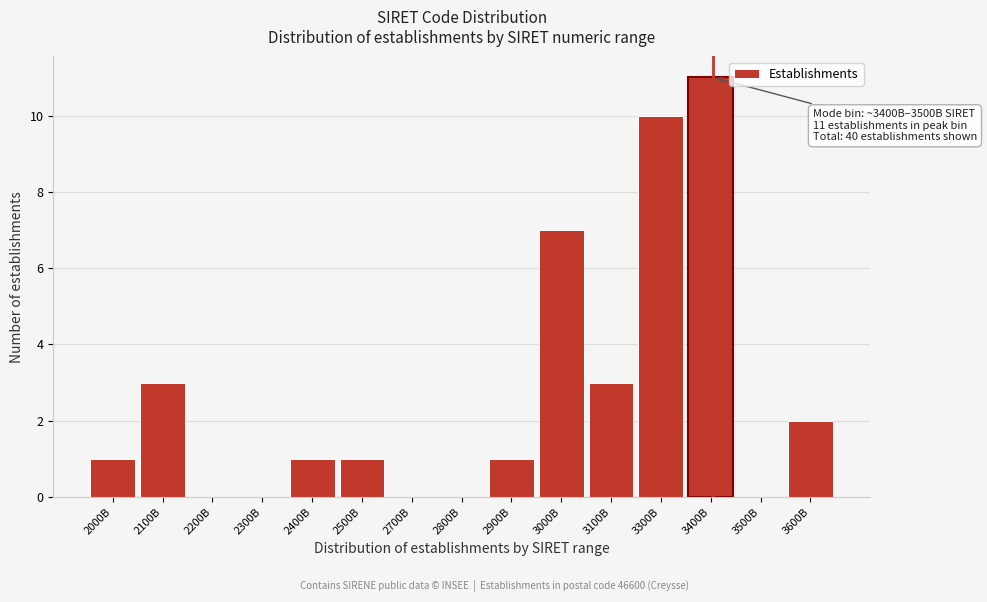

Reading left to right, extract all data points from this chart.

2000B=1	2100B=3	2200B=0	2300B=0	2400B=1	2500B=1	2700B=0	2800B=0	2900B=1	3000B=7	3100B=3	3300B=10	3400B=11	3500B=0	3600B=2